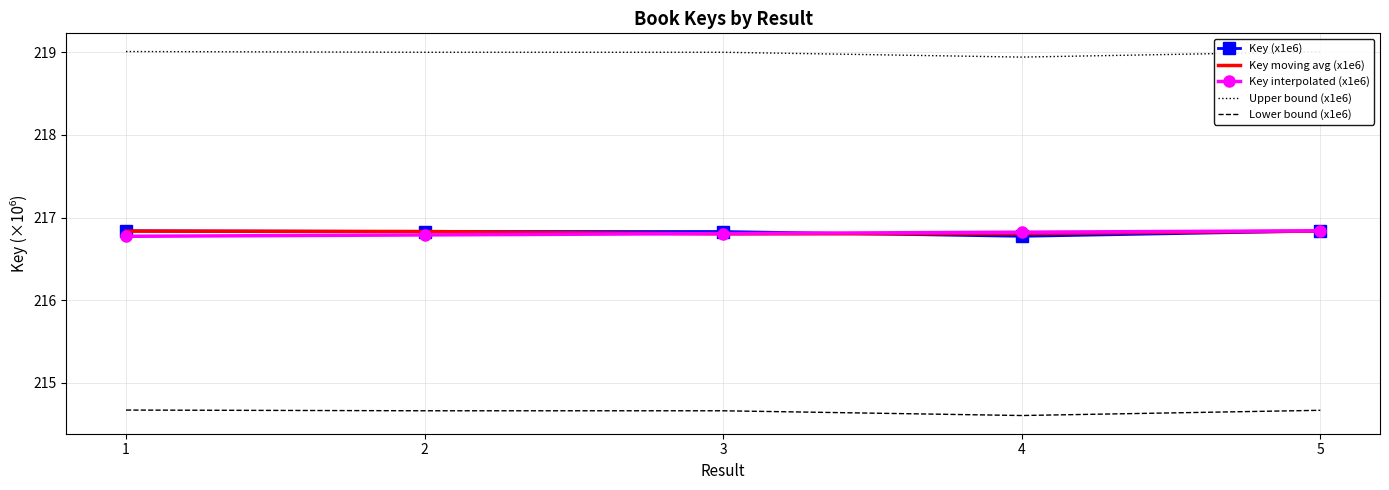

True or false: Key (x1e6) has a value of 216.8 at 2.

True